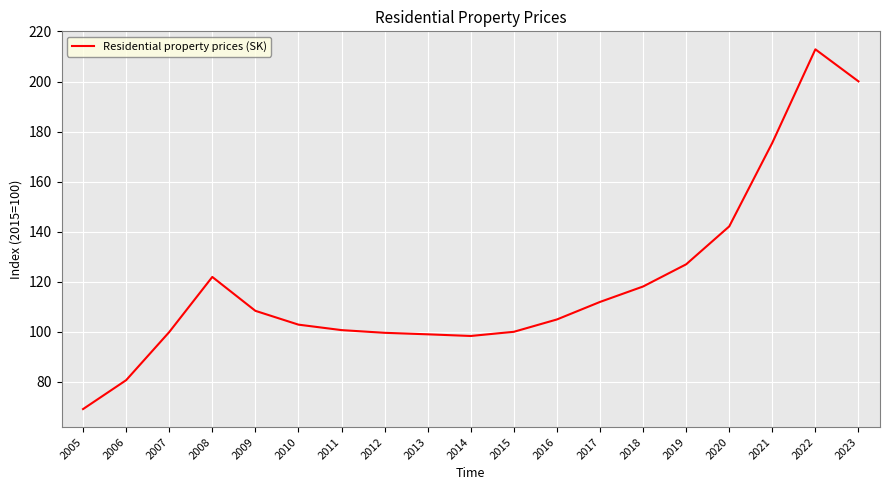

What is the difference between the values at 2011 and 2014?

2.3